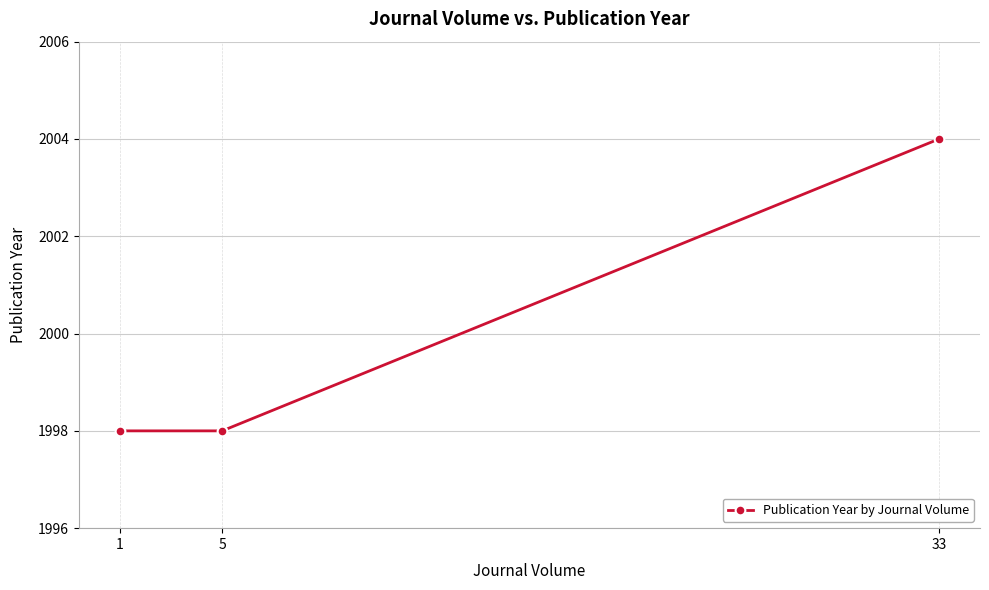

Approximately how many times larger is the value at 33 compared to 5?

1.0